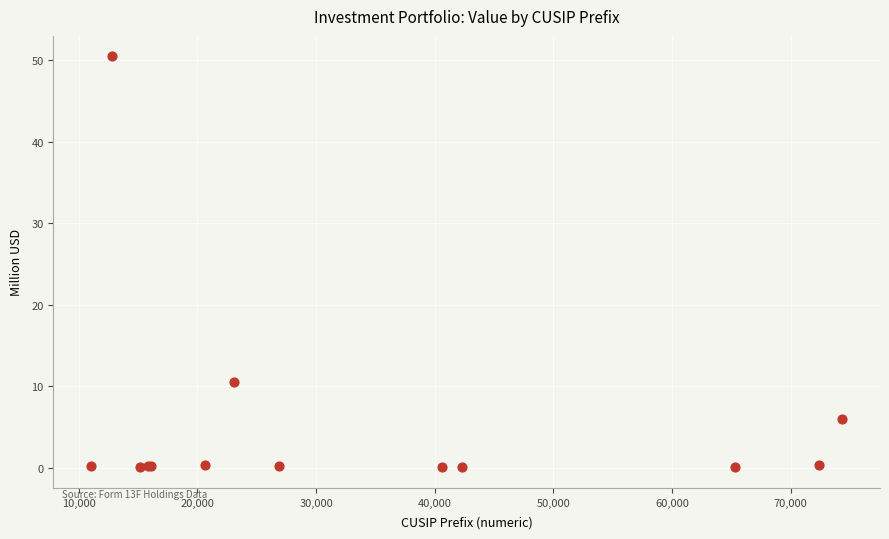

What Y value in the scatter plot is closest to 25?

10.5